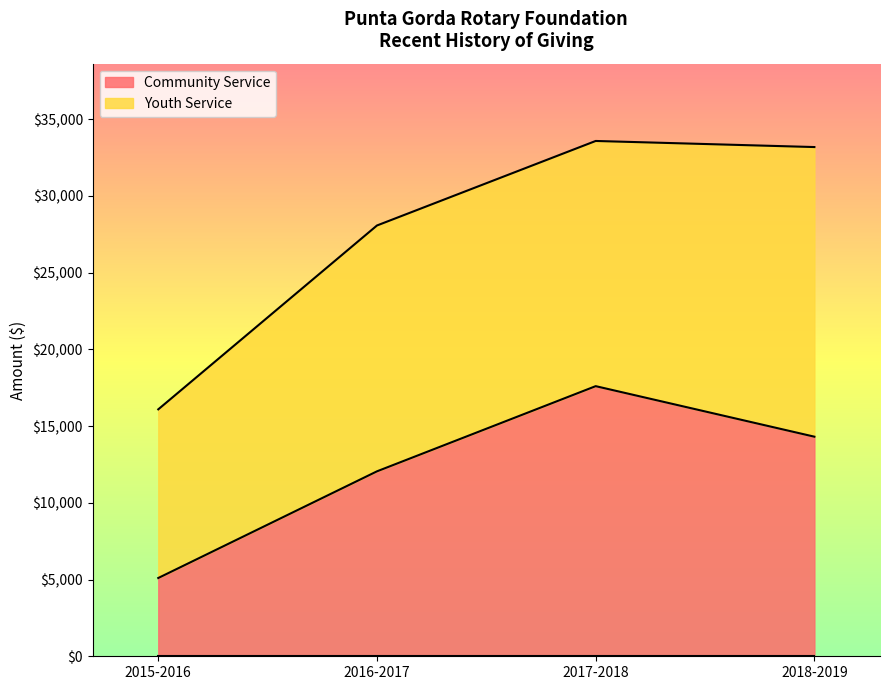

What is the label of the 2nd point from the right?

2017-2018